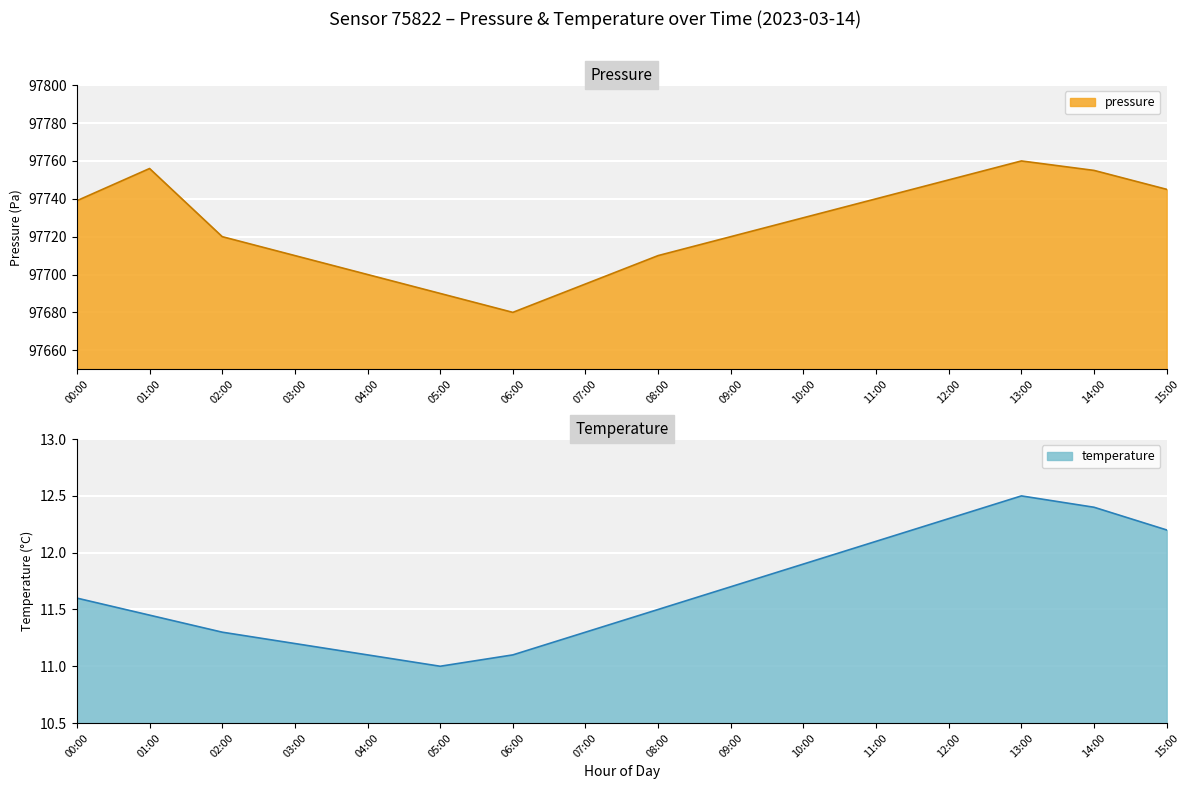

How many lines are shown in the chart?

2